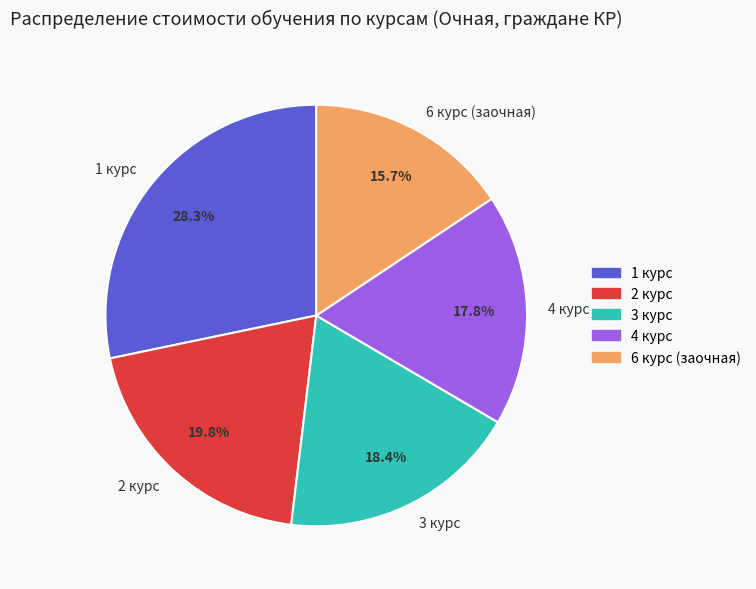

Rank the categories by value from highest to lowest.

1 курс, 2 курс, 3 курс, 4 курс, 6 курс (заочная)